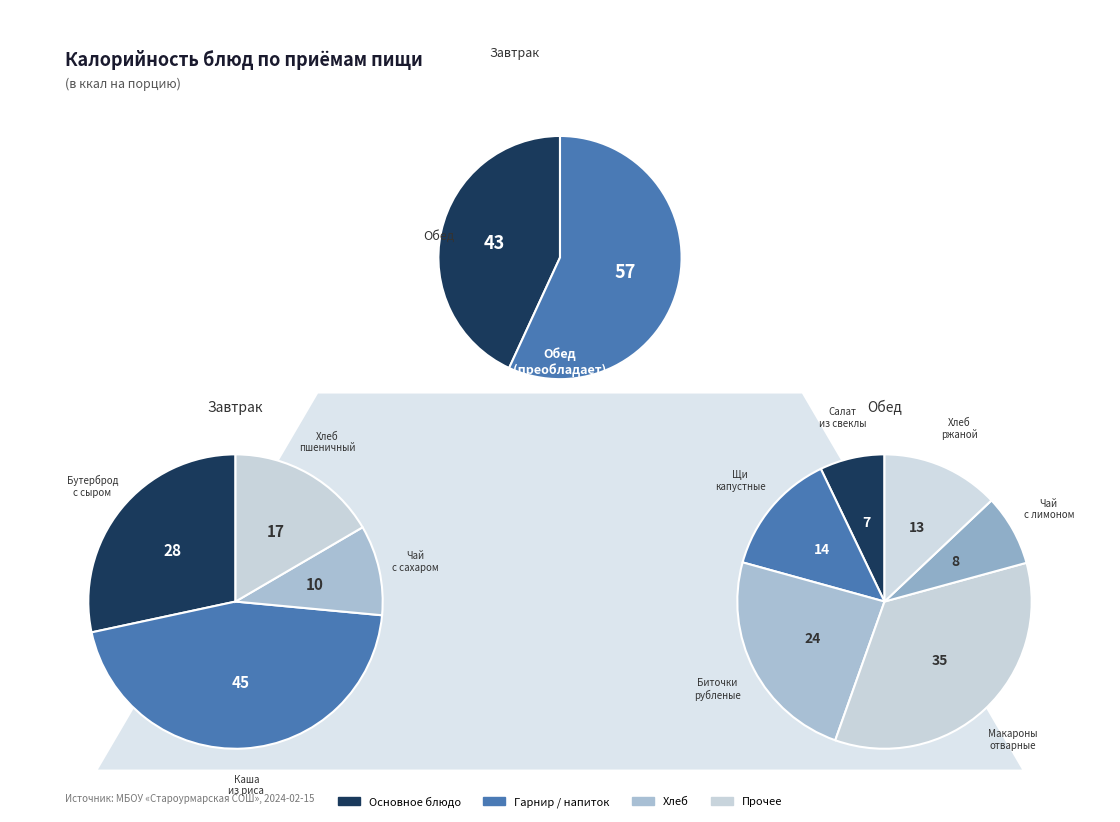

Combined, what portion of the pie is Хлеб ржаной and Салат из свеклы?

11.4%